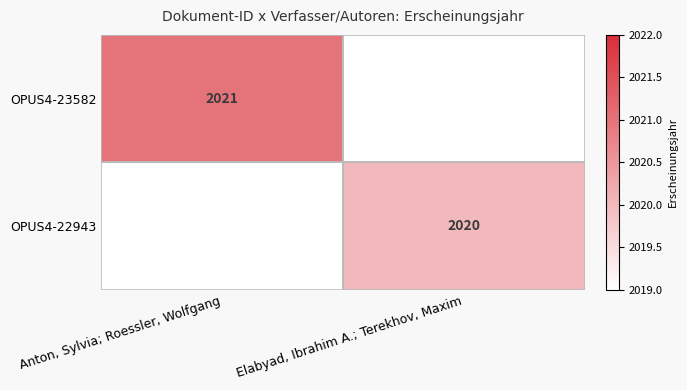

How many series are shown in this chart?

2